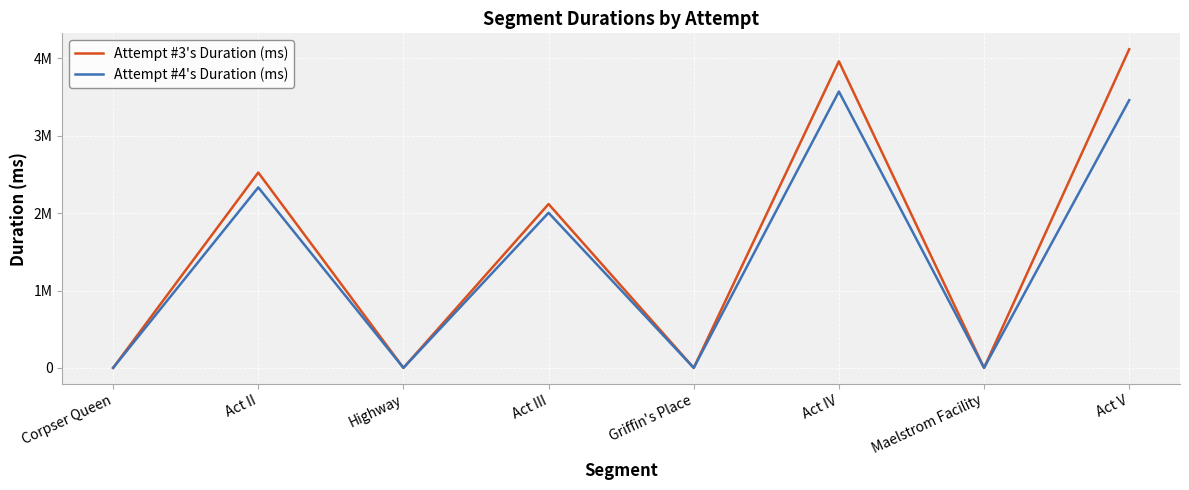

Which series has the widest spread of values?

Attempt #3's Duration (ms)